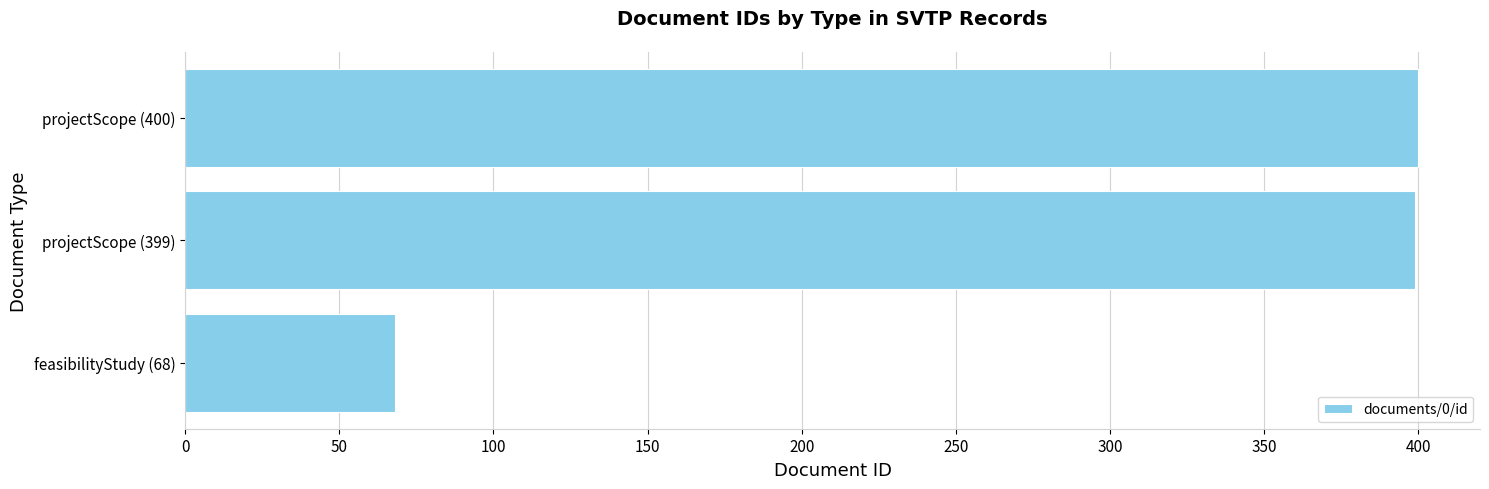

What is the sum of all values?

867